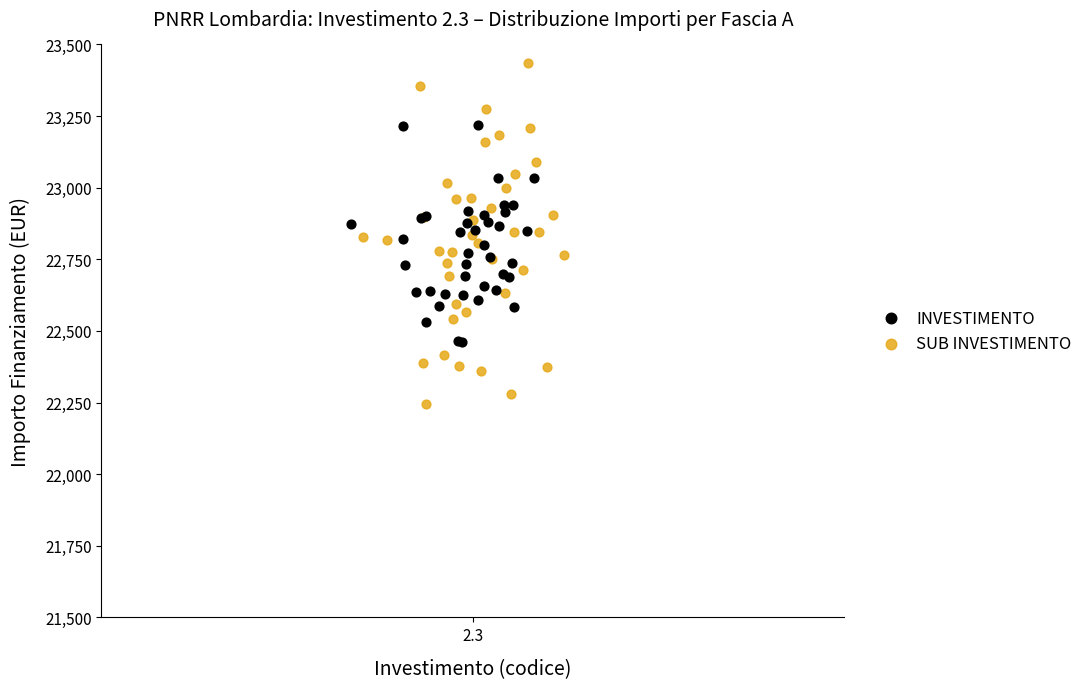

Which series has the widest spread of Y values?

SUB INVESTIMENTO